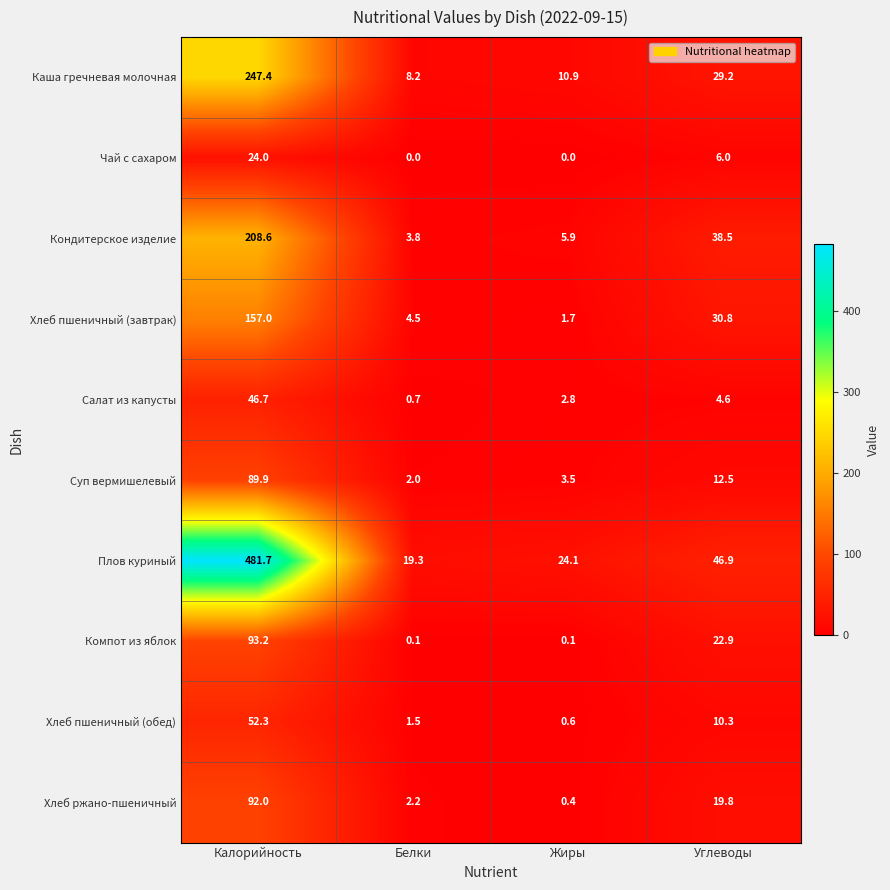

What is the difference between the Чай с сахаром values at Белки and Калорийность?

24.0